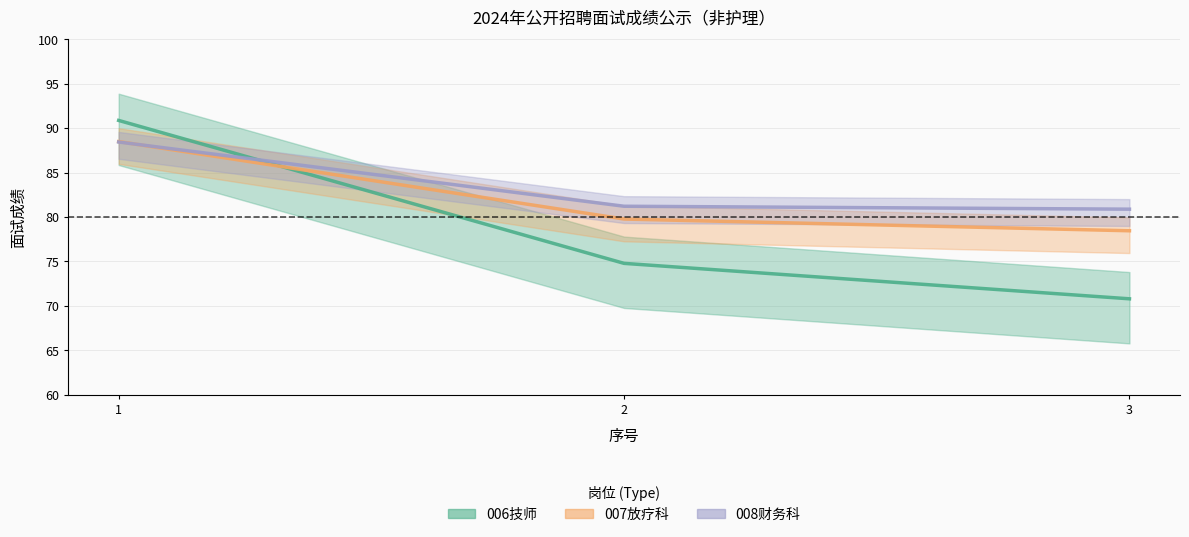

What is the maximum value for 008财务科?

88.5